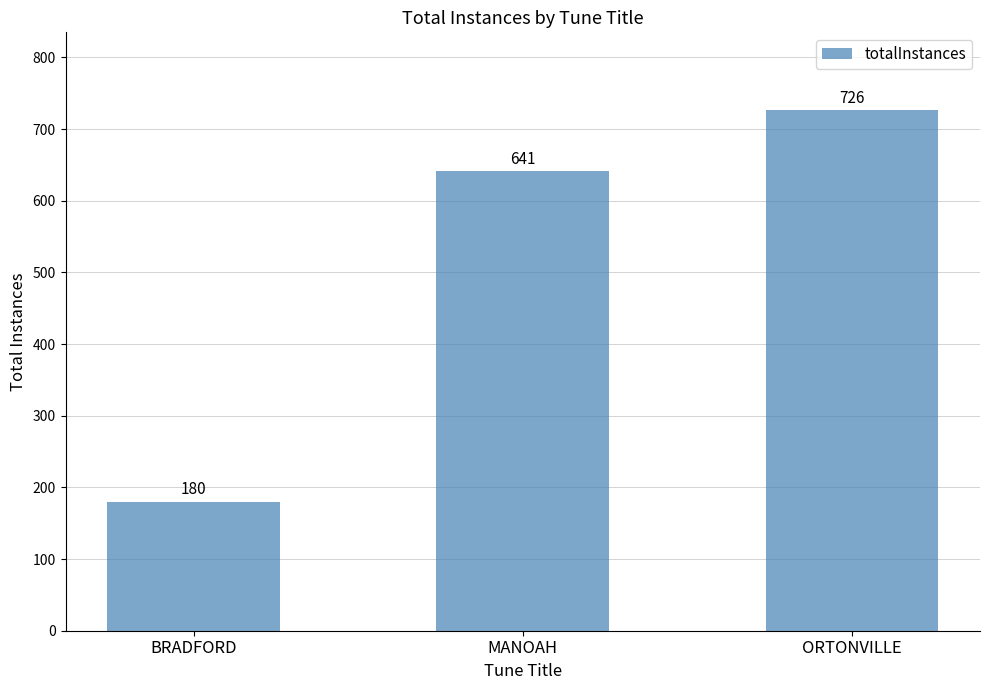

What is the label of the 1st bar from the right?

ORTONVILLE